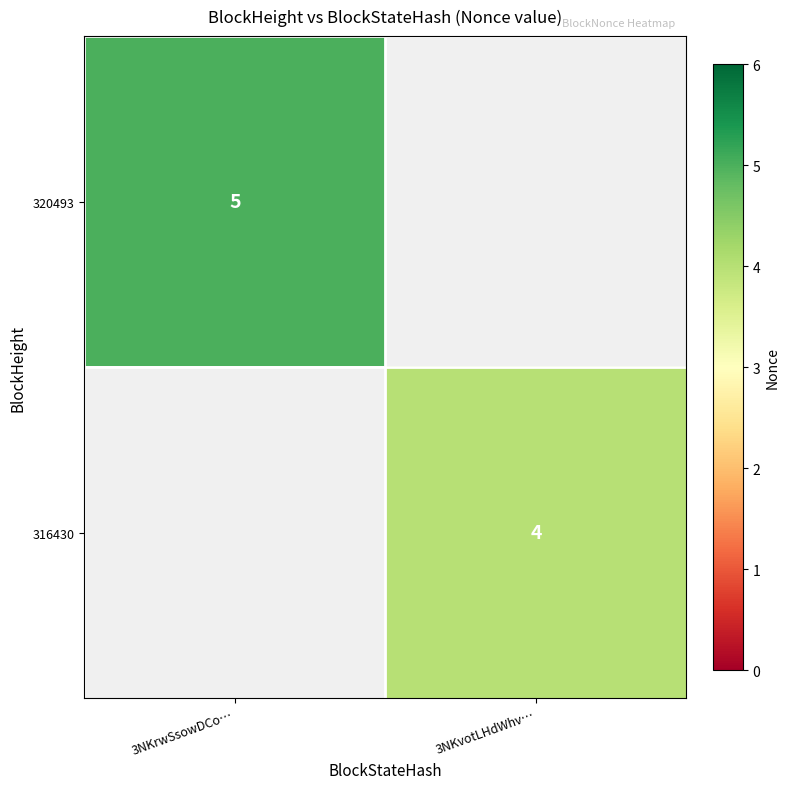

What is the total value across all series at 3NKvotLHdWhv…?

4